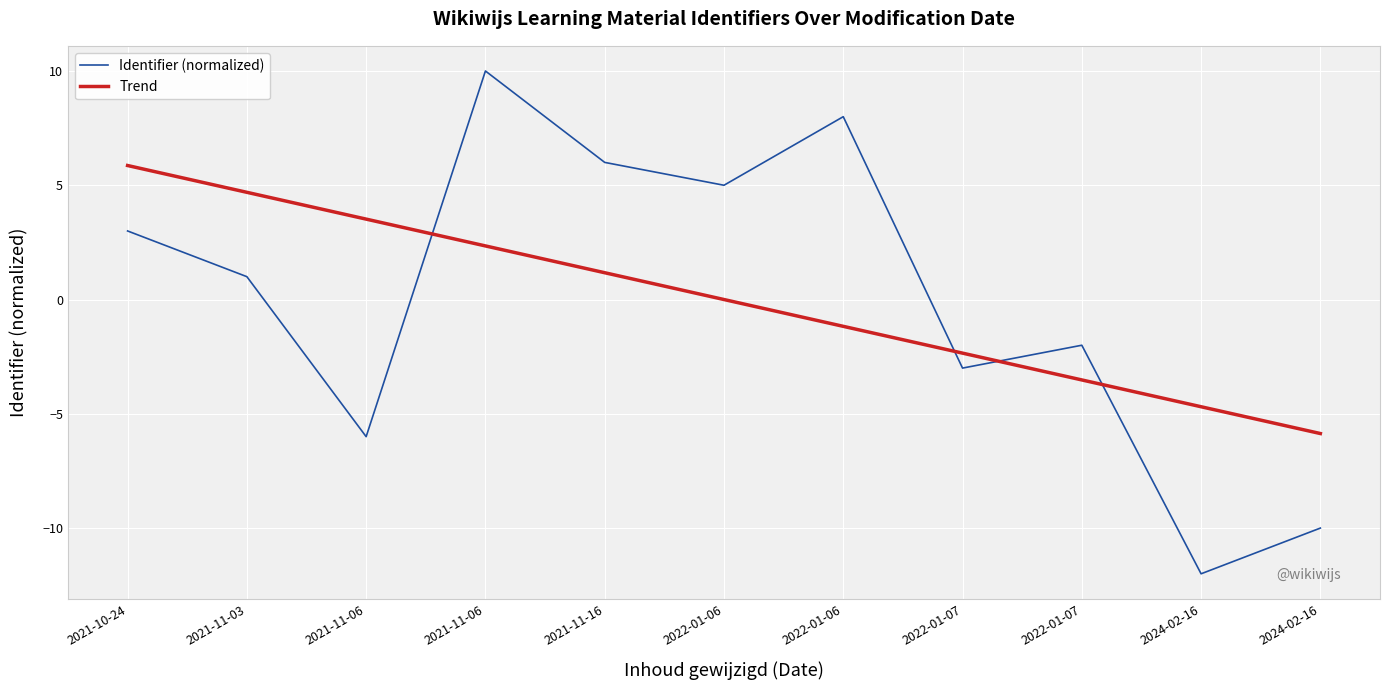

How many distinct data groups are displayed?

2